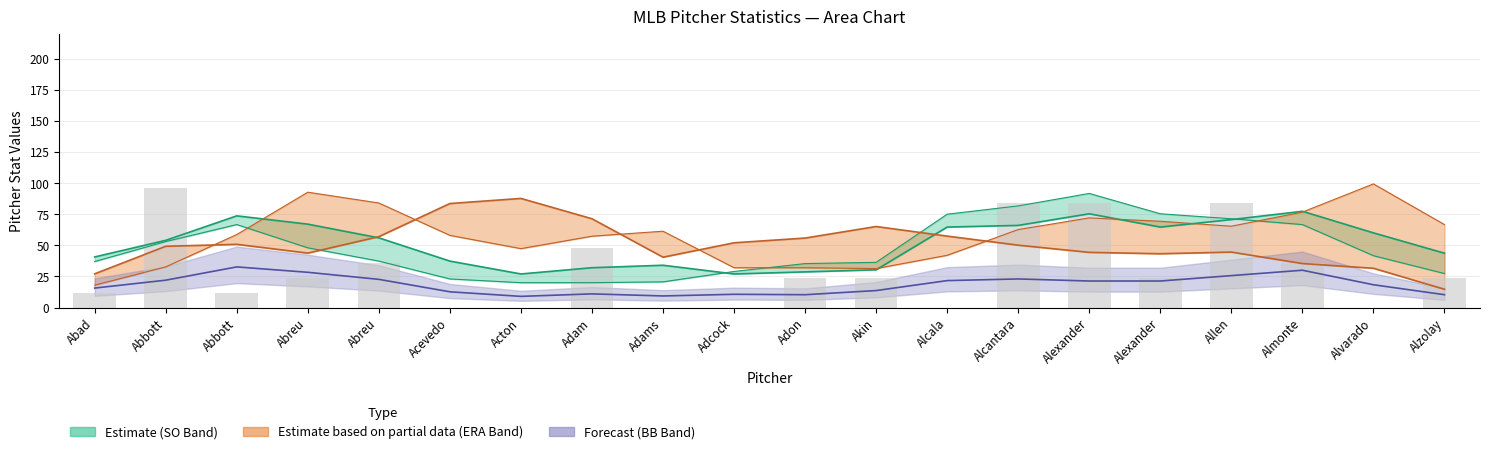

Reading left to right, what are all the values shown in this chart?

Strikeouts: 40.7	54.0	73.7	67.0	56.0	37.3	27.0	32.0	34.0	27.0	28.7	30.3	64.7	66.0	75.3	64.7	70.7	77.3	60.0	43.7
ERA ×10: 27.1	49.2	50.8	43.7	57.0	83.6	87.7	71.3	40.5	52.0	55.8	65.1	57.4	50.1	44.3	43.2	44.6	35.4	31.6	14.7
Walks: 15.7	22.0	32.7	28.3	22.7	12.7	9.0	11.0	9.3	10.7	10.3	13.7	21.7	23.0	21.3	21.3	25.7	30.0	18.3	10.3
Wins ×12: 12.0	96.0	12.0	24.0	36.0	0.0	0.0	48.0	0.0	0.0	24.0	24.0	0.0	84.0	84.0	24.0	84.0	36.0	0.0	24.0